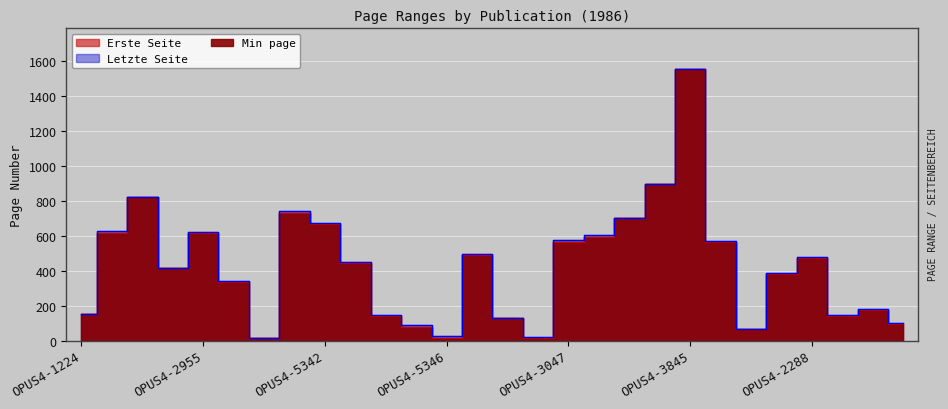

What is the difference between the Erste Seite values at OPUS4-2282 and OPUS4-2955?

204